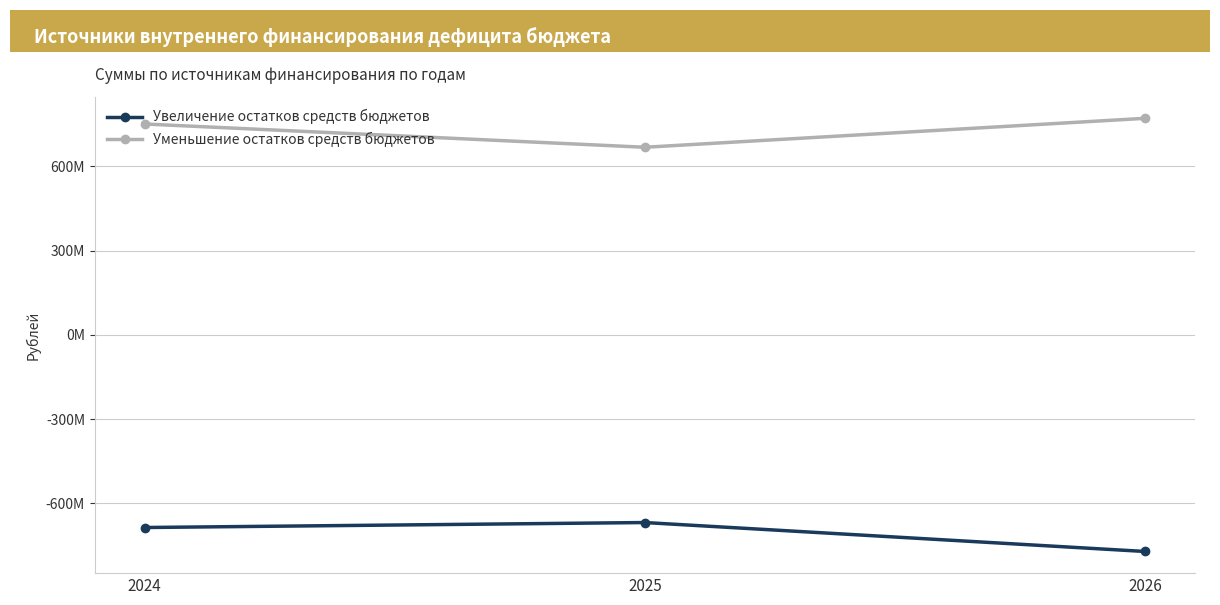

Does the chart have visible grid lines?

Yes